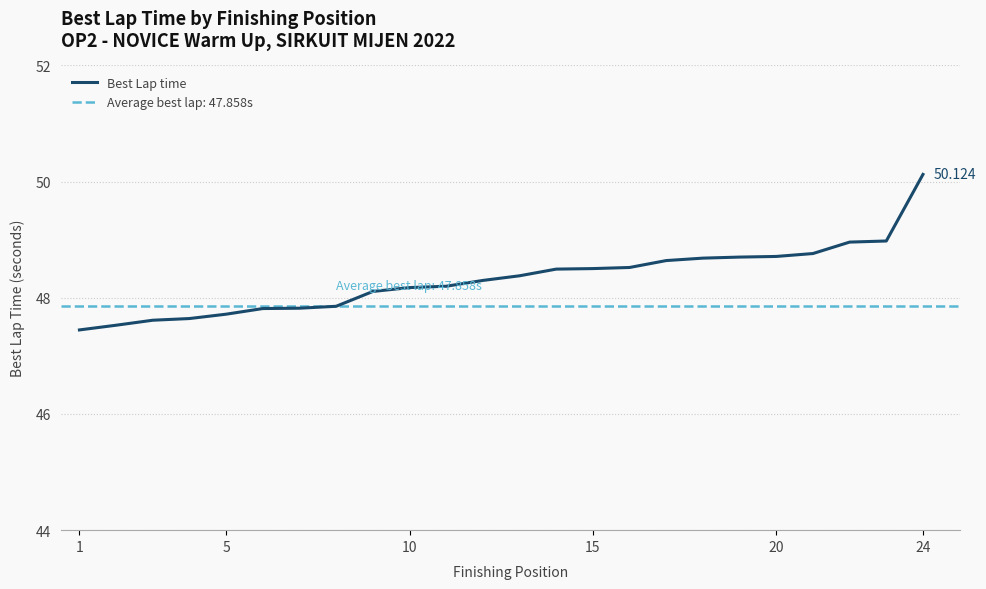

True or false: there are more than 0 points higher than both neighbors.

False